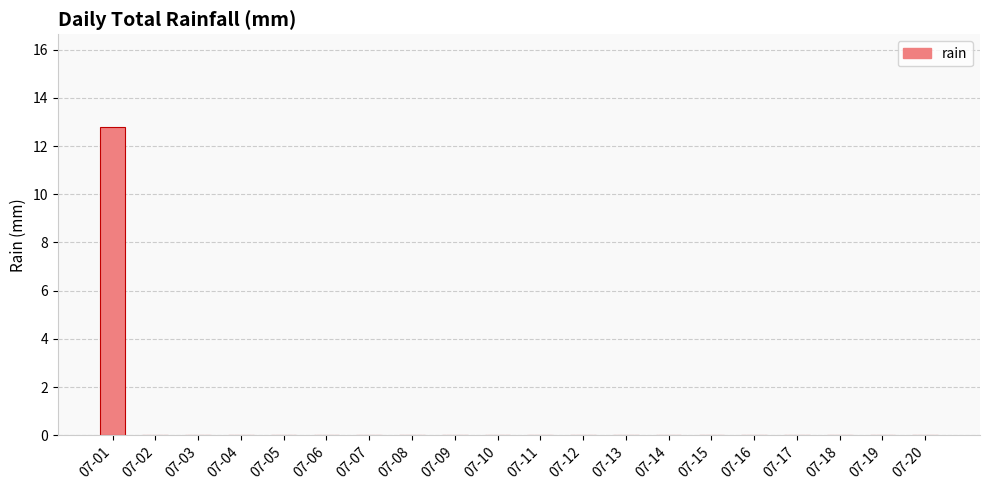

What is the greatest value displayed?

12.8